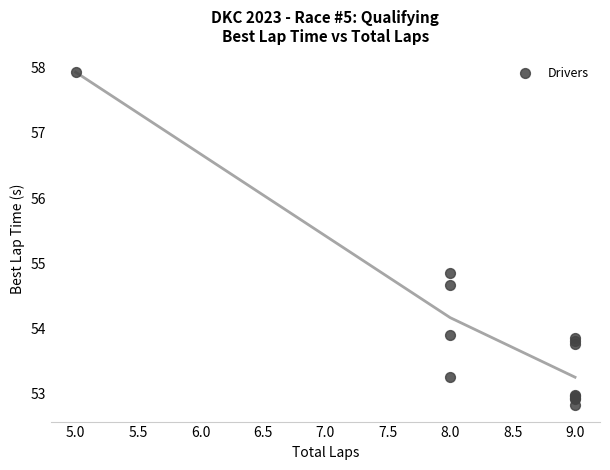

What Y value in the scatter plot is closest to 55?

54.8